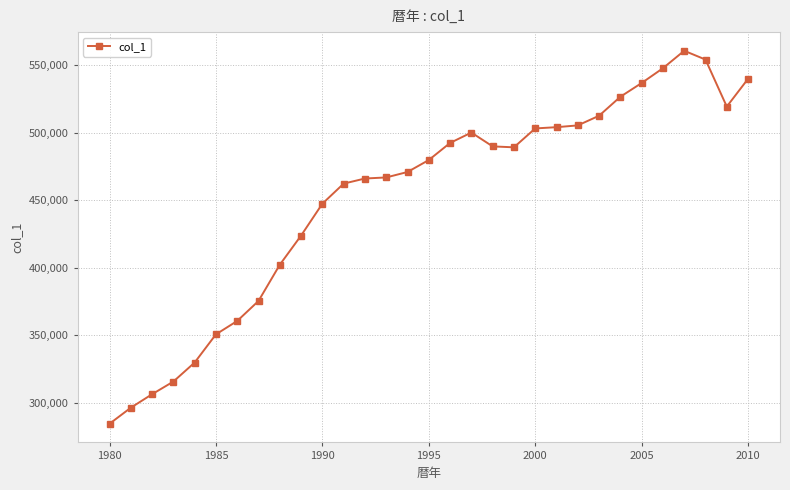

What is the value of the 23rd point from the left?

505369.4